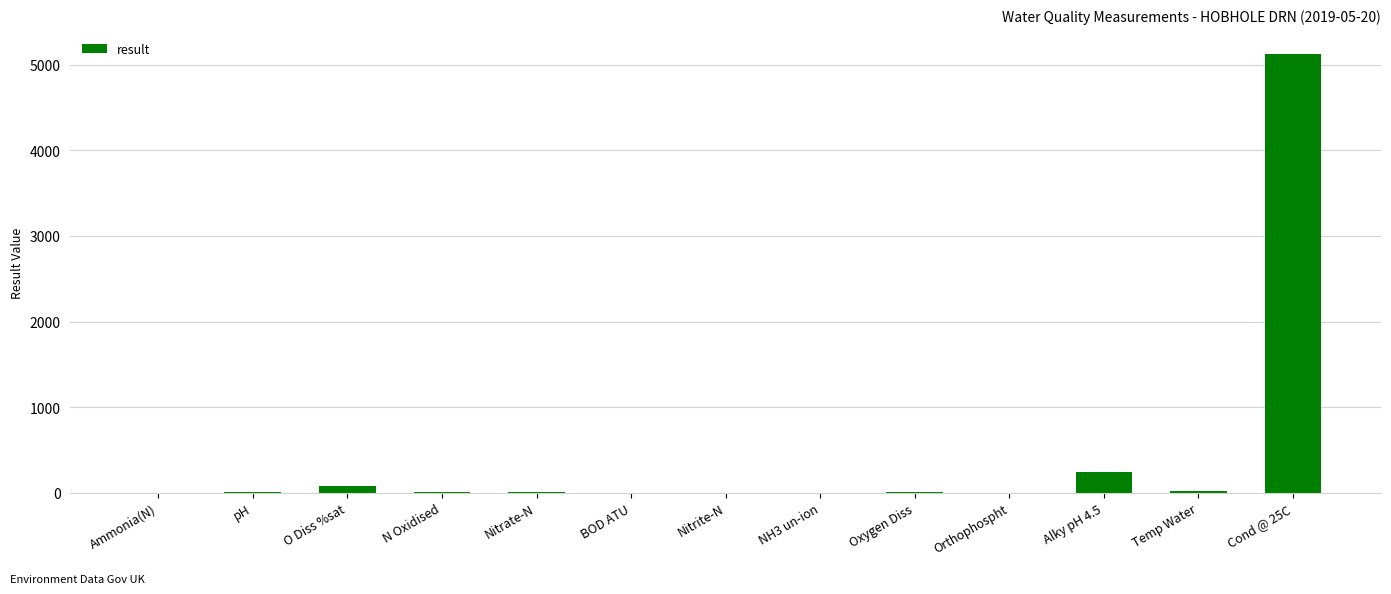

The value at Cond @ 25C is 5126.0. True or false?

True